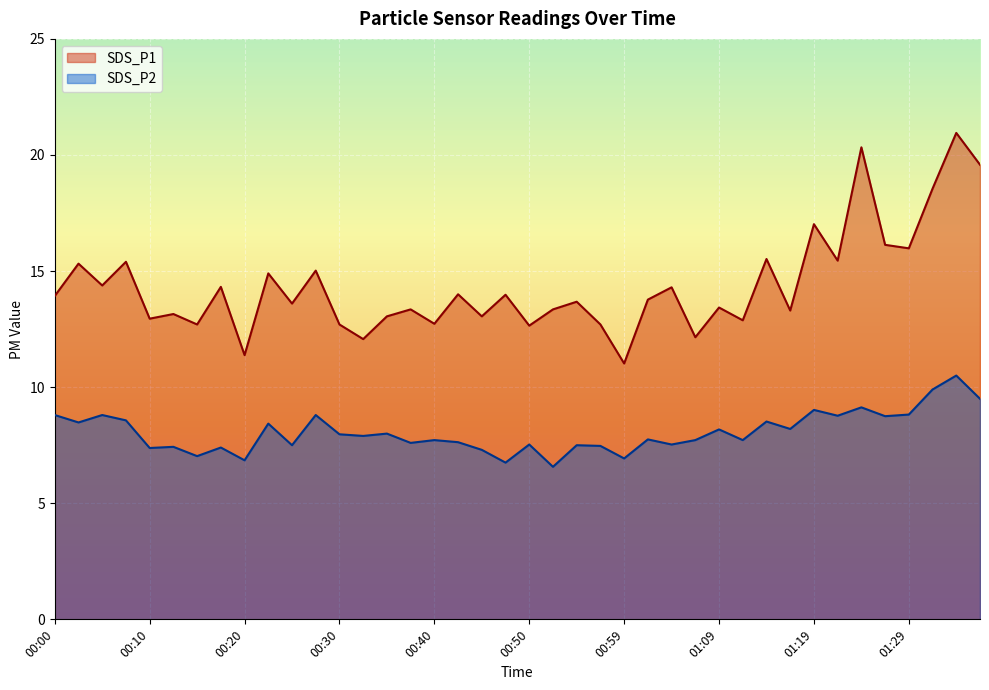

Which has a higher value, 00:05 or 00:03?

00:03